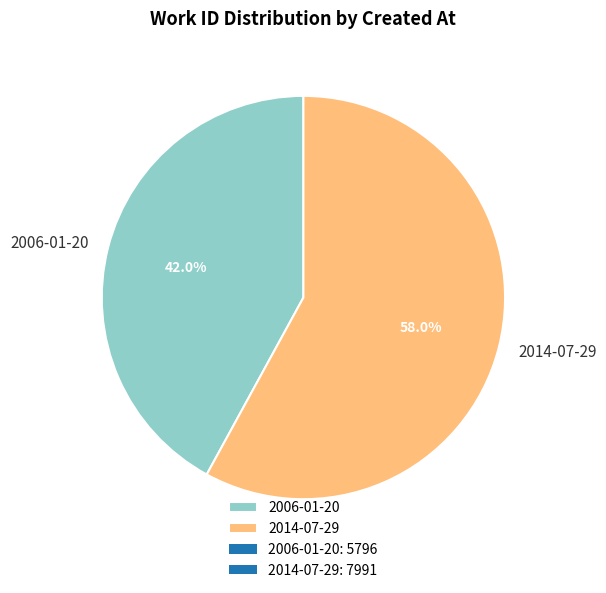

Is it true that 2014-07-29 is 44% of the pie?

False